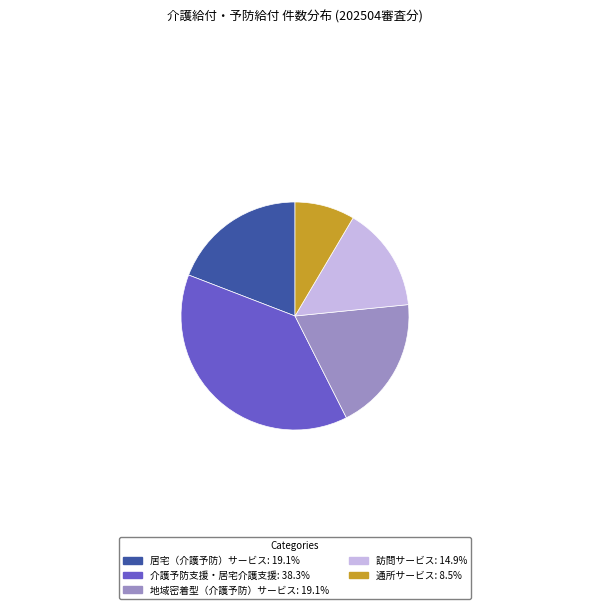

Which slice is the largest?

介護予防支援・居宅介護支援